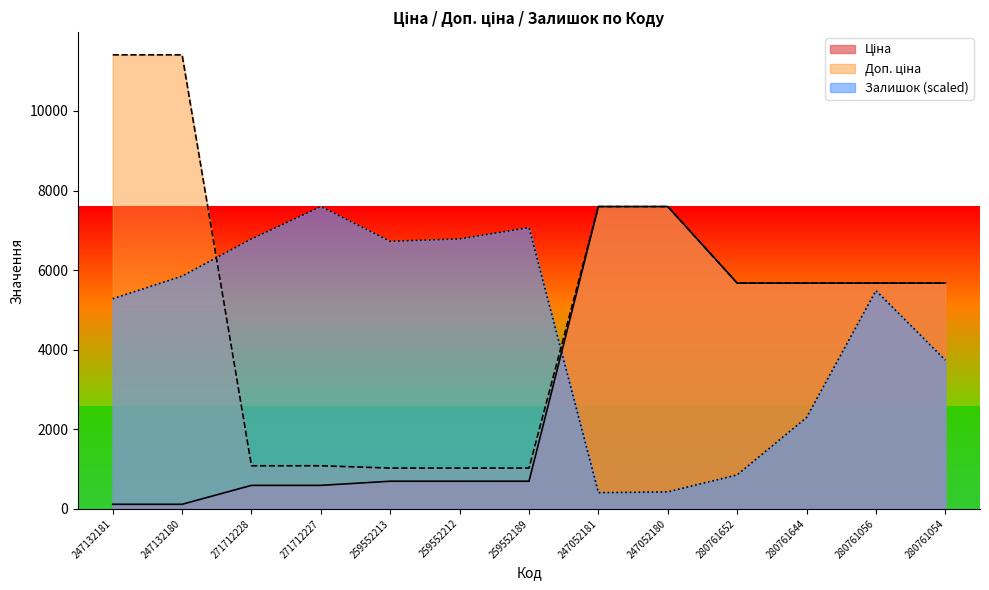

What is the label of the 5th point from the right?

247052180